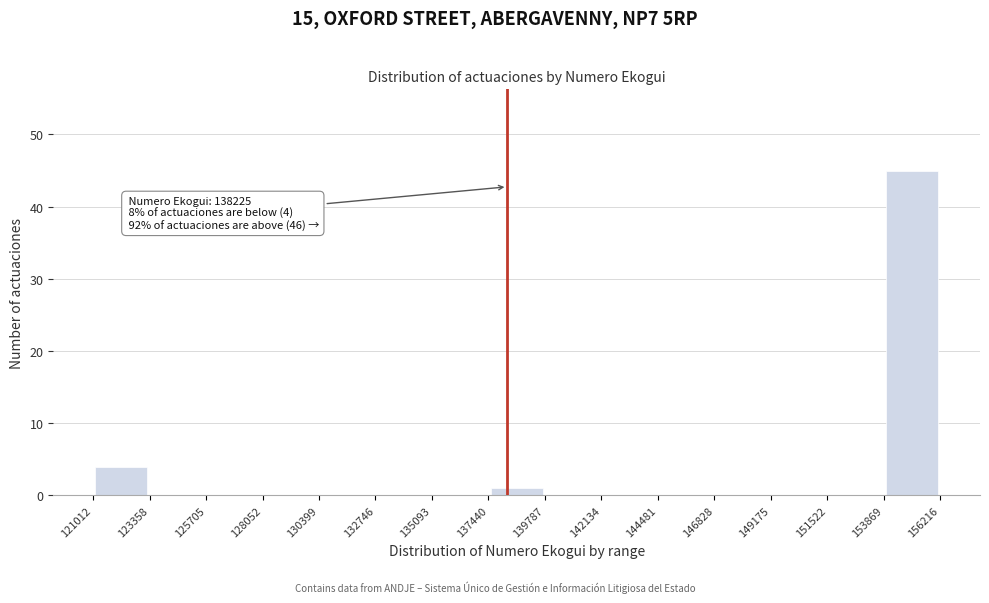

Which range on the x-axis has the tallest bar?

153869 to 156216